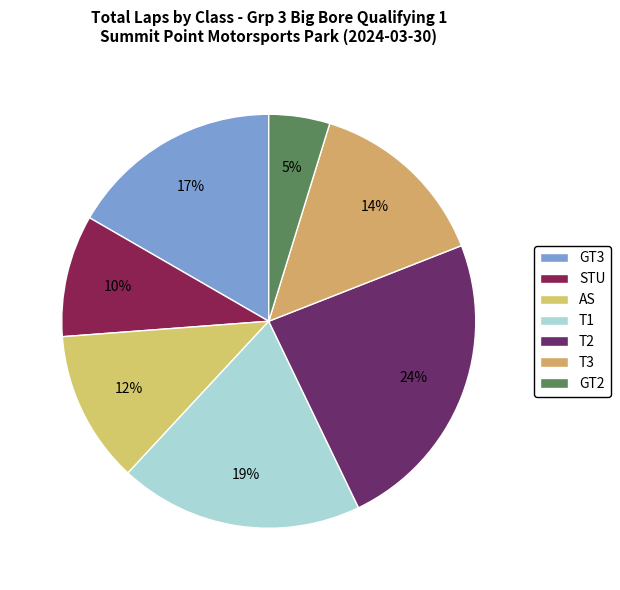

How many slices are in this pie chart?

7